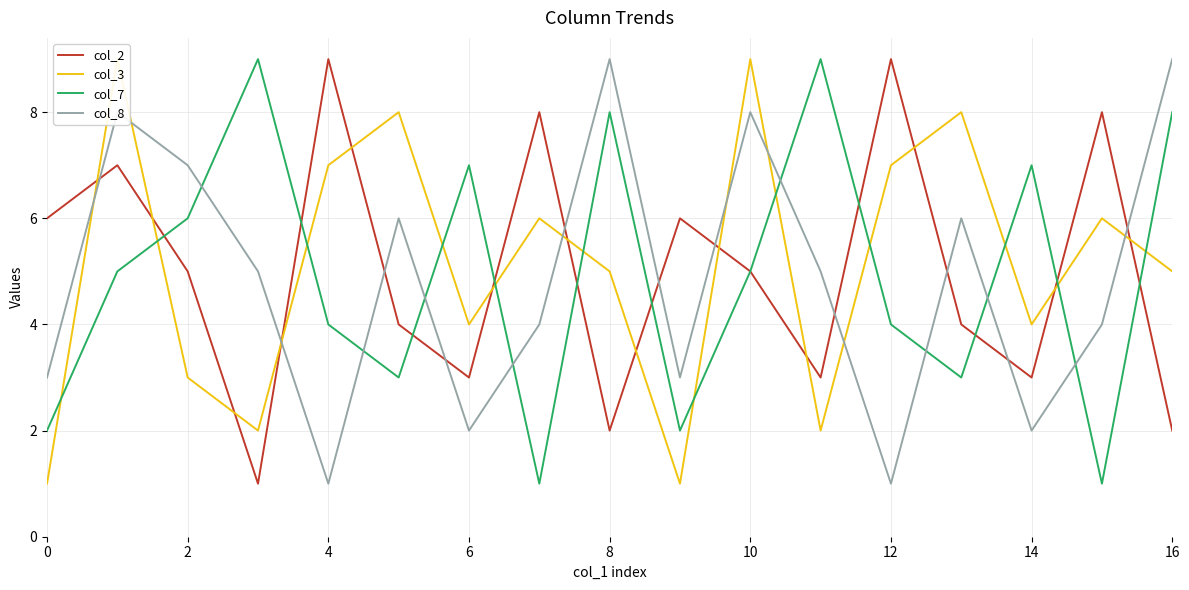

True or false: col_8 has a value of 7 at 2.

True